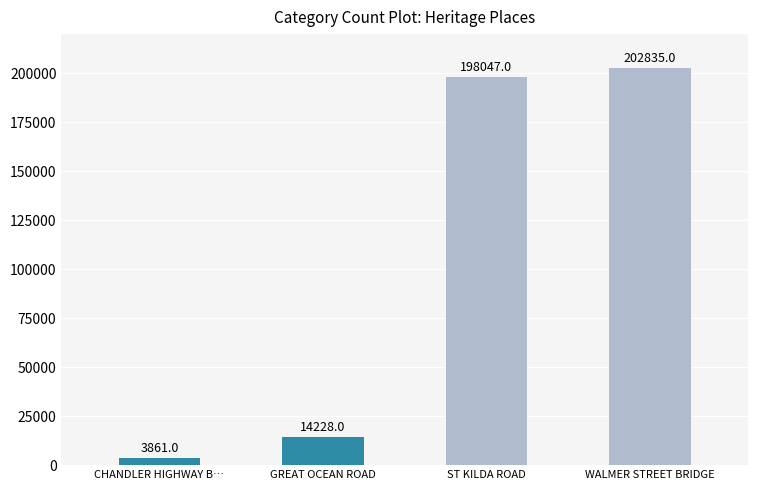

How many values are below 198047?

2